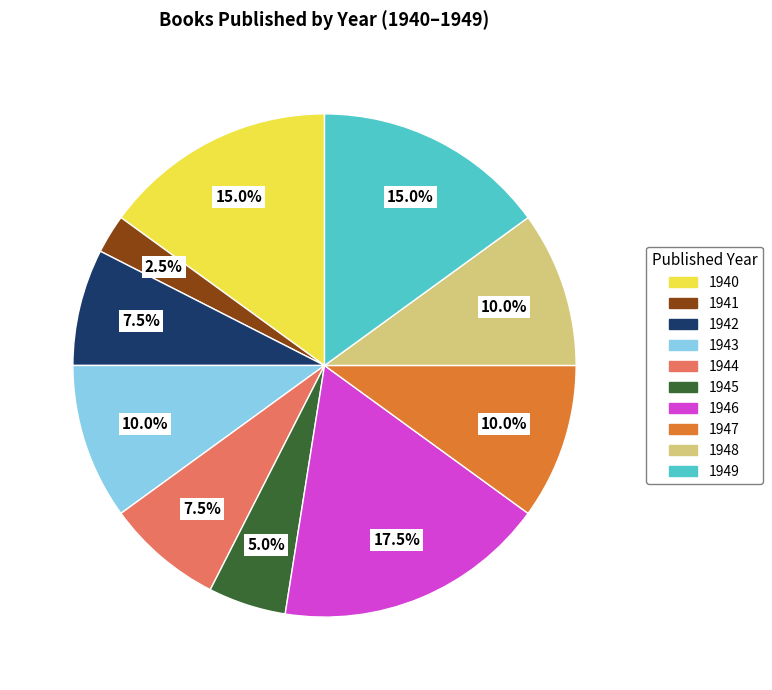

How many segments does this pie chart have?

10